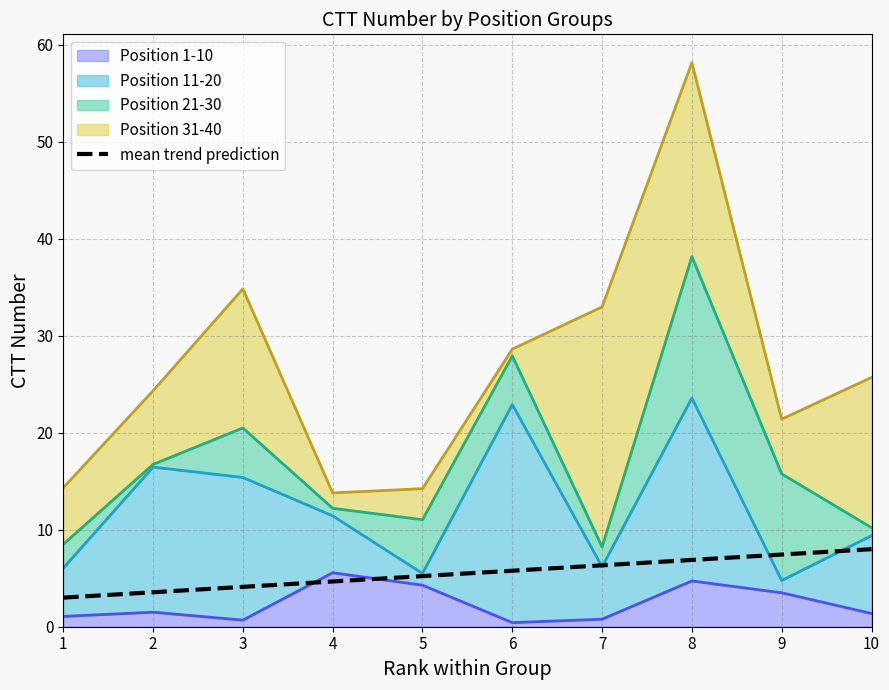

The value at 6 is 2.5. True or false?

False